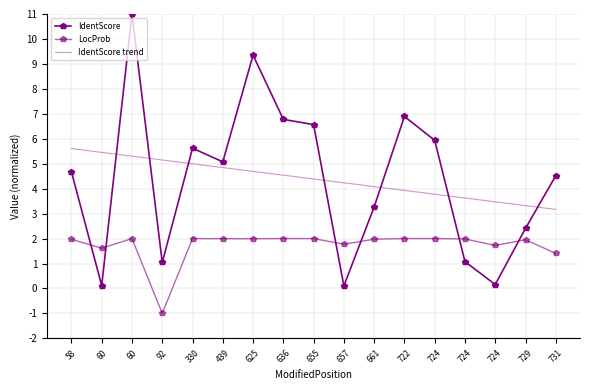

How many lines are shown in the chart?

3